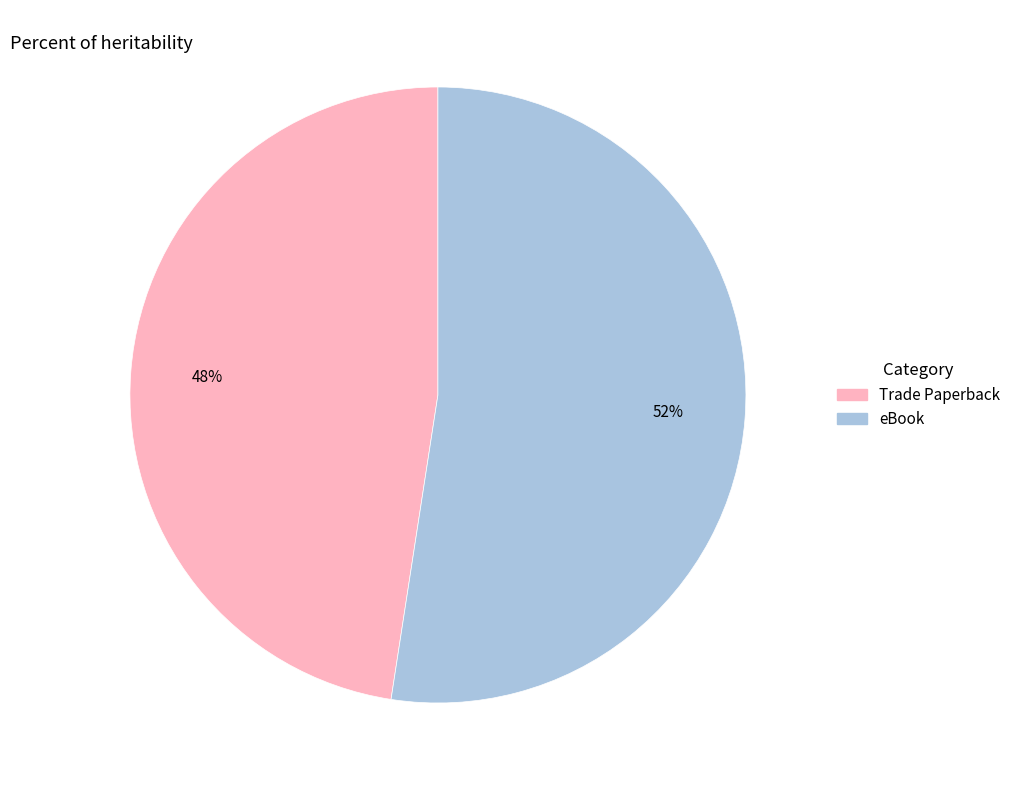

Is it true that Trade Paperback is 48% of the pie?

True